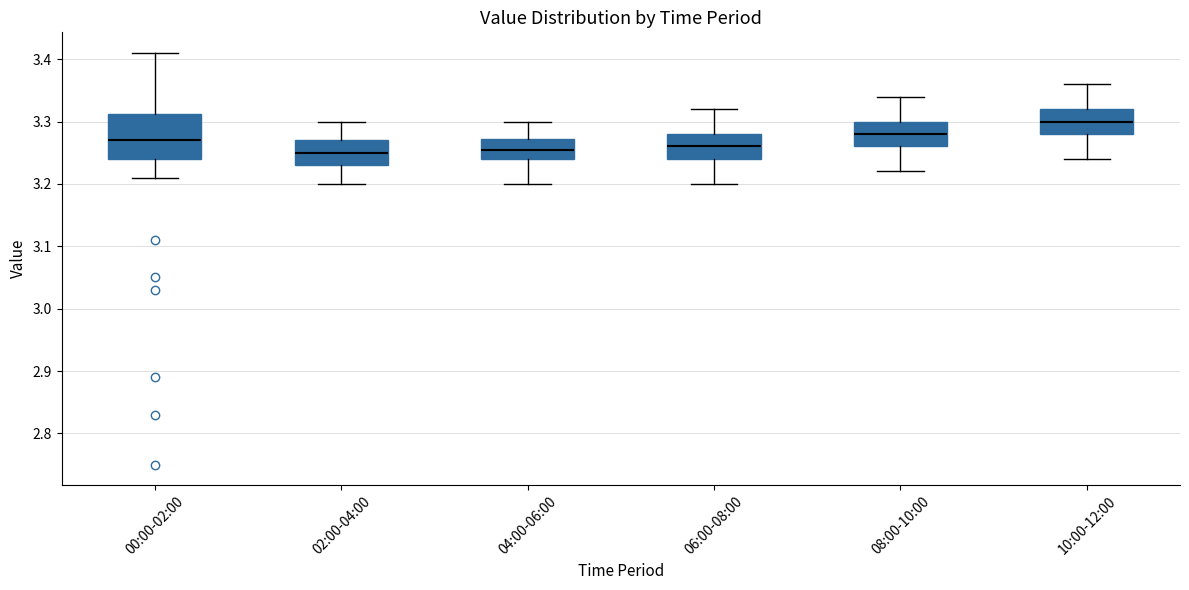

Reading left to right, read every box against the y-axis: the position of its median line, the range the box covers, and the ends of its whiskers. The values are not printed on the chart, so give them approximately, as read against the axis.

00:00-02:00: median 3.27, box 3.24 to 3.31, whiskers 3.21 to 3.41
02:00-04:00: median 3.25, box 3.23 to 3.27, whiskers 3.20 to 3.30
04:00-06:00: median 3.26, box 3.24 to 3.27, whiskers 3.20 to 3.30
06:00-08:00: median 3.26, box 3.24 to 3.28, whiskers 3.20 to 3.32
08:00-10:00: median 3.28, box 3.26 to 3.30, whiskers 3.22 to 3.34
10:00-12:00: median 3.30, box 3.28 to 3.32, whiskers 3.24 to 3.36